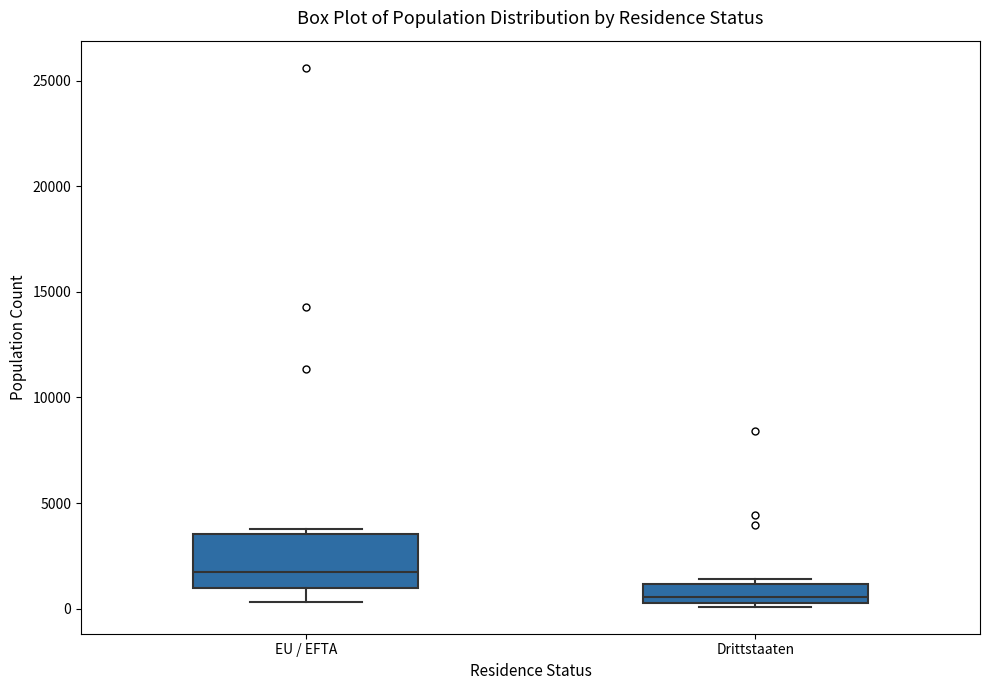

Which box has the lowest median line?

Drittstaaten